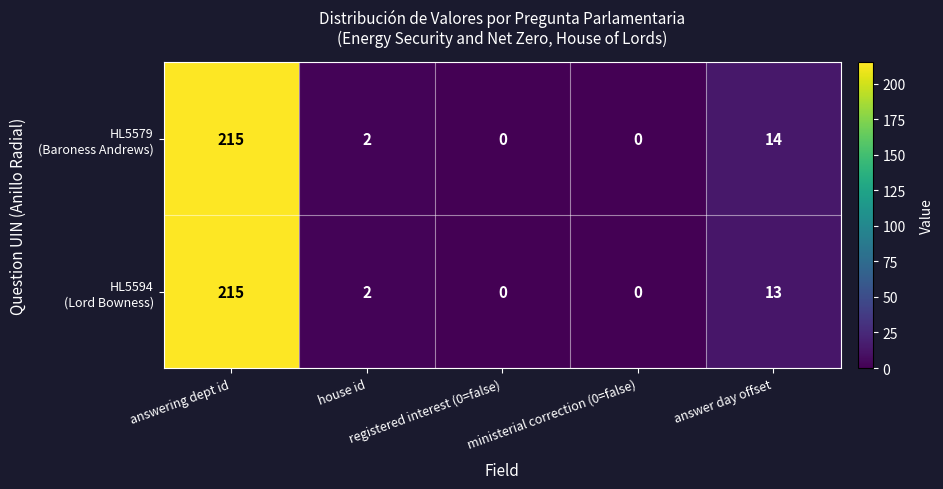

Which series has the largest range (max minus min)?

HL5579 (Baroness Andrews)